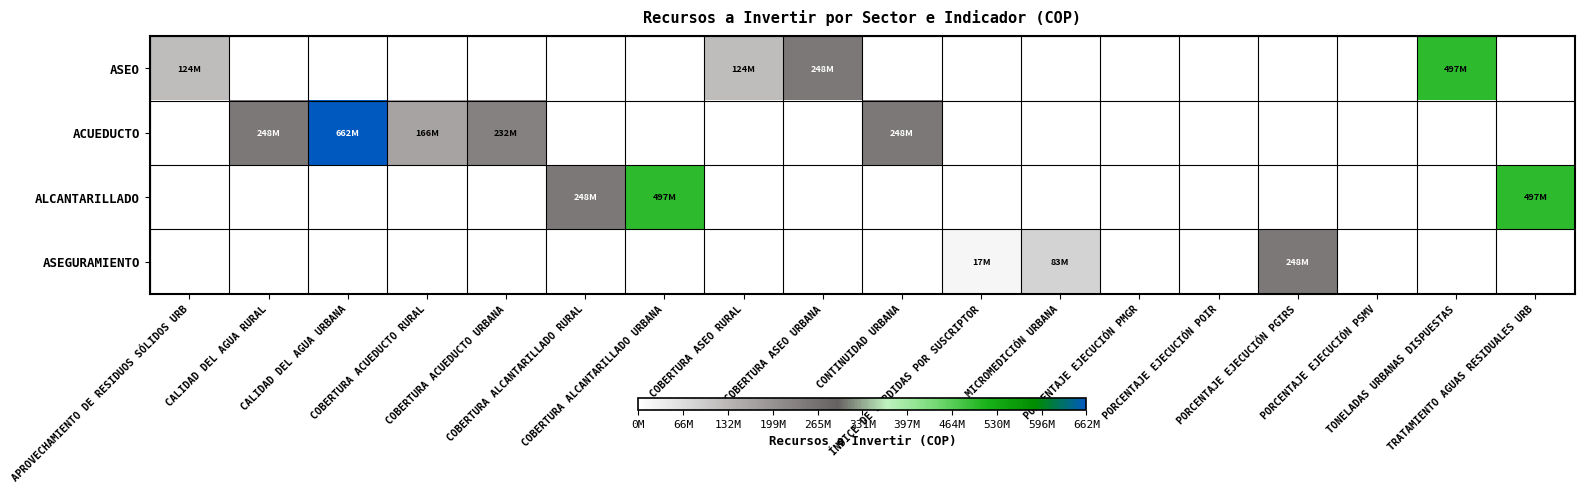

List the series in order of their overall mean, lowest first.

ASEGURAMIENTO, ASEO, ALCANTARILLADO, ACUEDUCTO